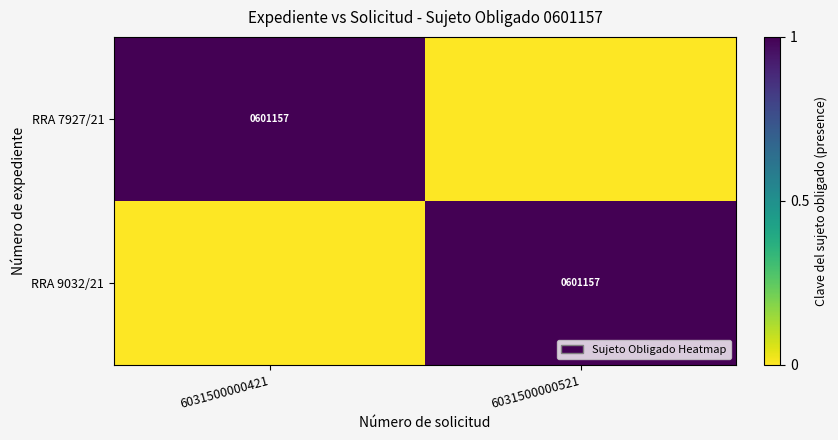

How many series are shown in this chart?

2